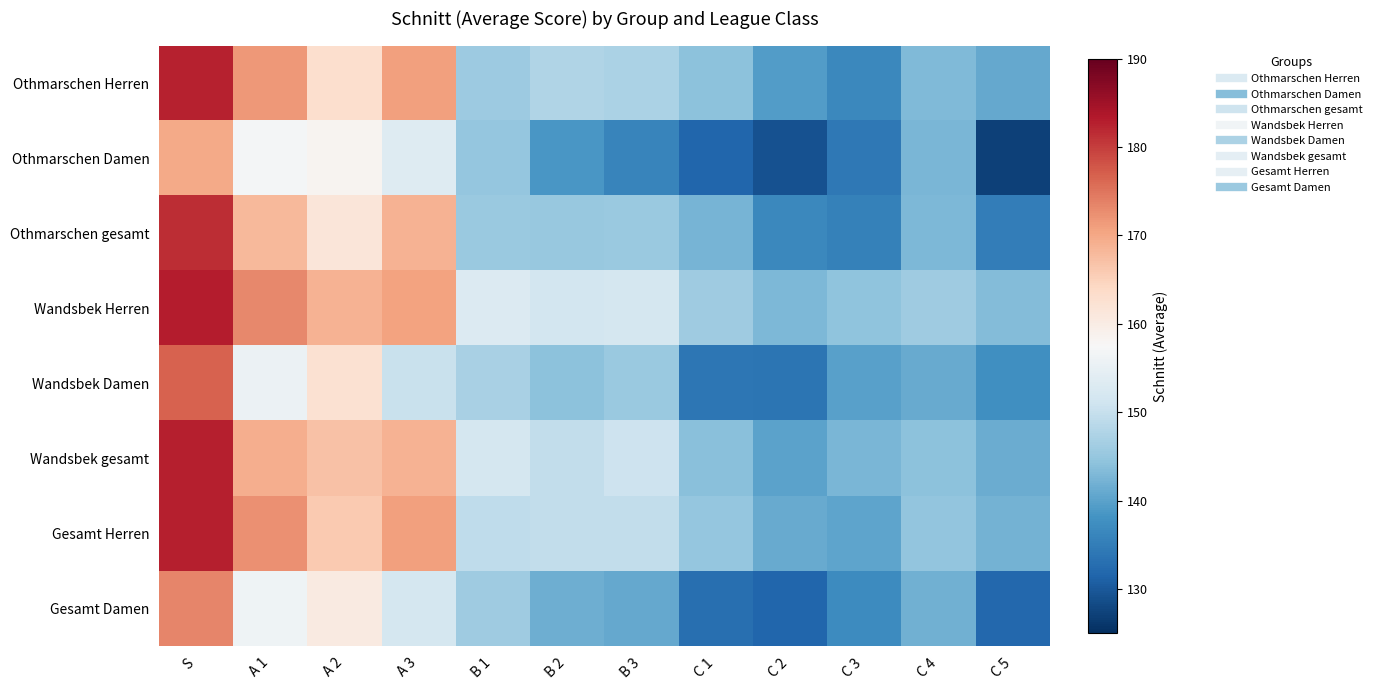

List the series in order of their peak value, lowest first.

Othmarschen Damen, Gesamt Damen, Wandsbek Damen, Othmarschen gesamt, Othmarschen Herren, Wandsbek gesamt, Gesamt Herren, Wandsbek Herren